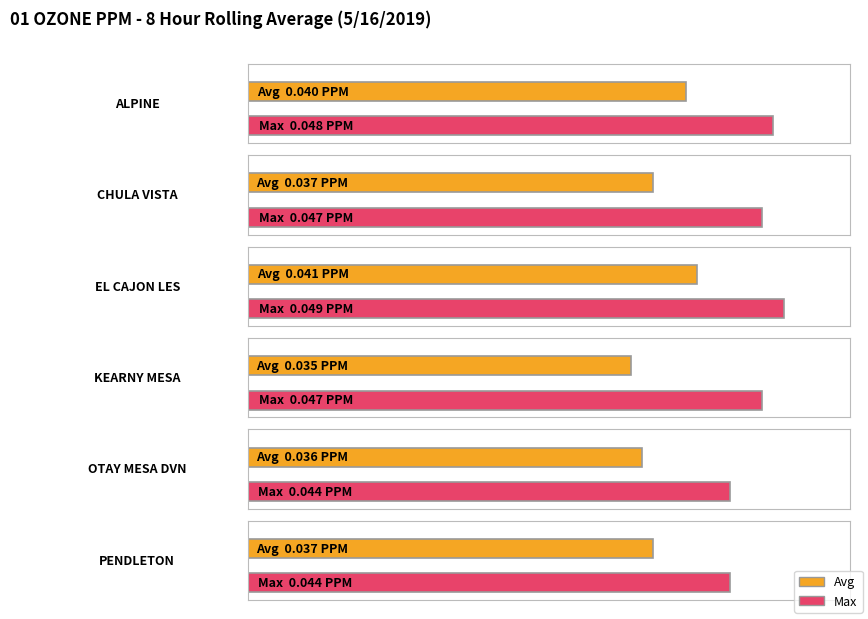

Is it true that Max equals 0.0 at ALPINE?

True